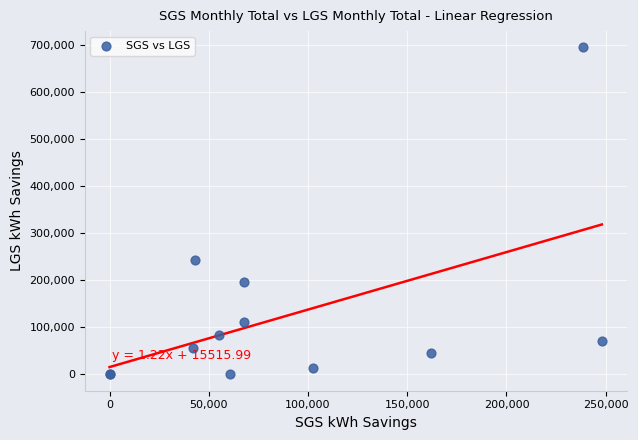

What Y value in the scatter plot is closest to 347242?

242532.0